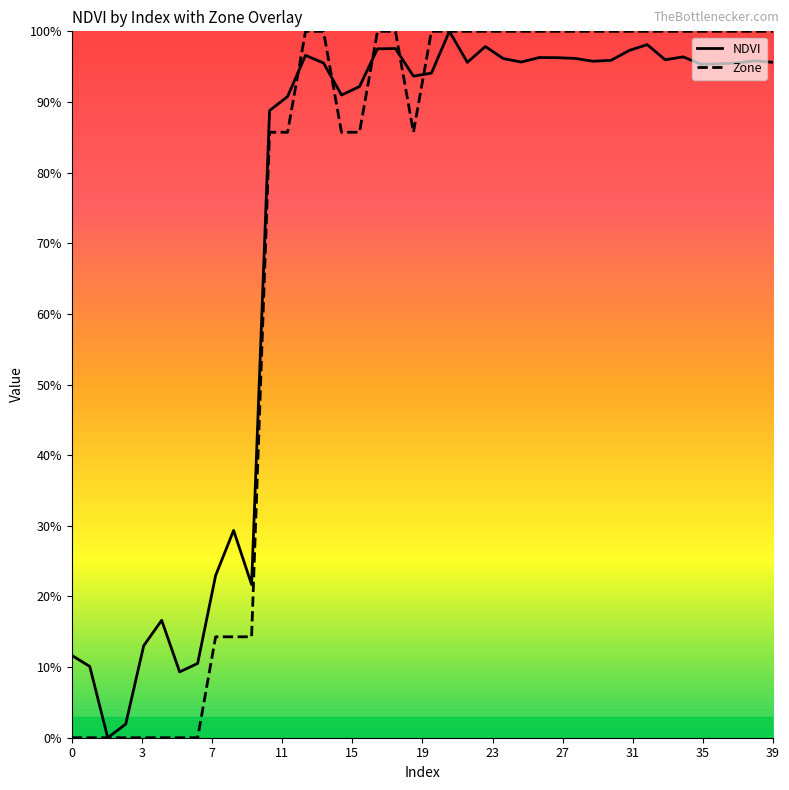

Reading left to right, extract all data points from this chart.

NDVI: 0.1	0.1	0.0	0.0	0.1	0.2	0.1	0.1	0.2	0.3	0.2	0.9	0.9	1.0	1.0	0.9	0.9	1.0	1.0	0.9	0.9	1.0	1.0	1.0	1.0	1.0	1.0	1.0	1.0	1.0	1.0	1.0	1.0	1.0	1.0	1.0	1.0	1.0	1.0	1.0
Zone: 0.0	0.0	0.0	0.0	0.0	0.0	0.0	0.0	0.1	0.1	0.1	0.9	0.9	1.0	1.0	0.9	0.9	1.0	1.0	0.9	1.0	1.0	1.0	1.0	1.0	1.0	1.0	1.0	1.0	1.0	1.0	1.0	1.0	1.0	1.0	1.0	1.0	1.0	1.0	1.0